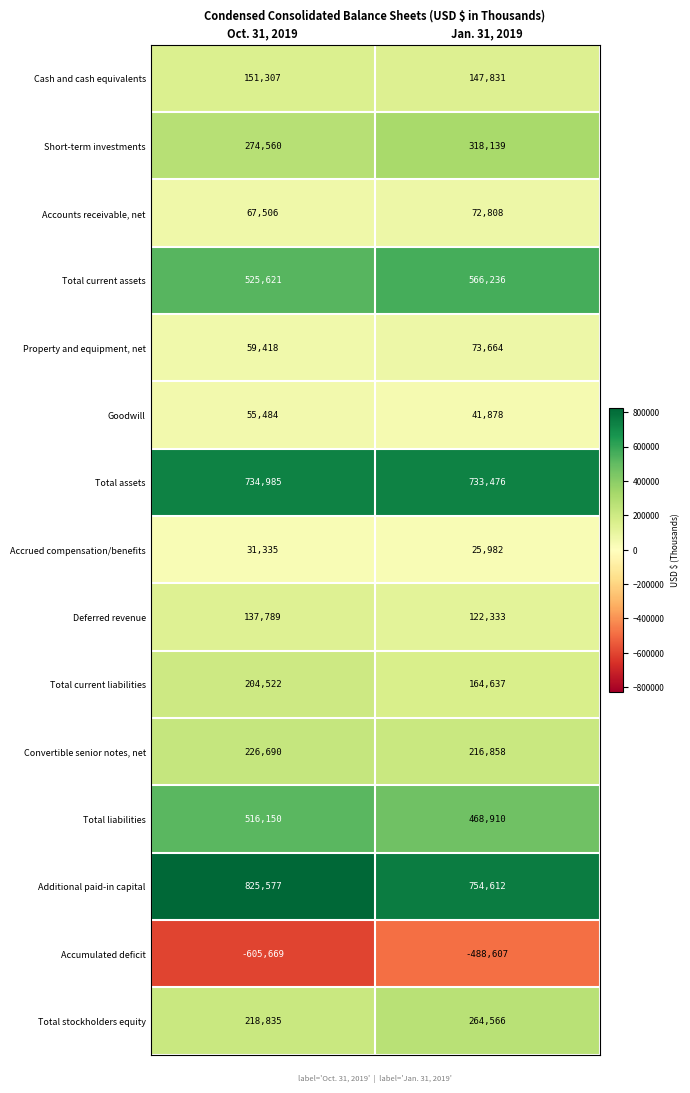

What is the spread (max minus min) of values at Oct. 31, 2019?

1431246